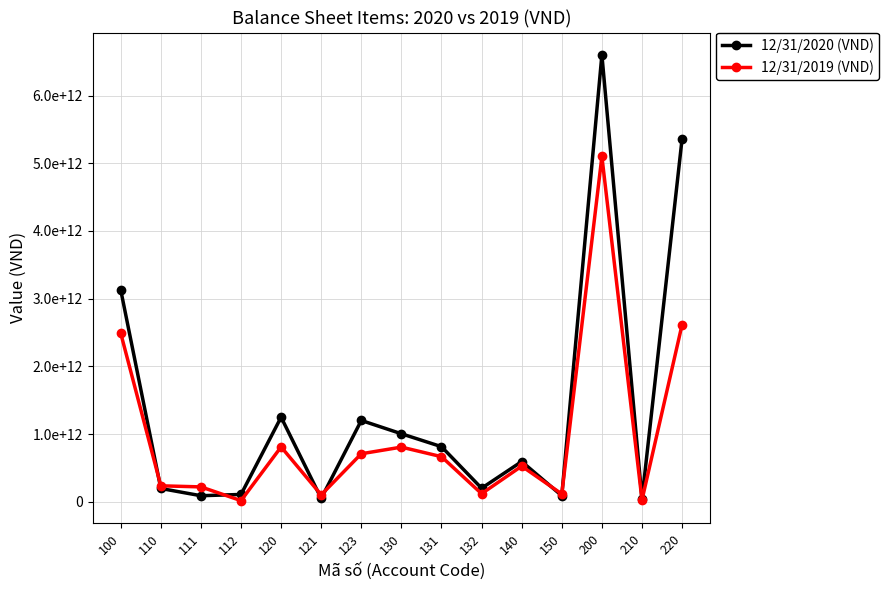

Rank the series by their average value, from highest to lowest.

12/31/2020 (VND), 12/31/2019 (VND)